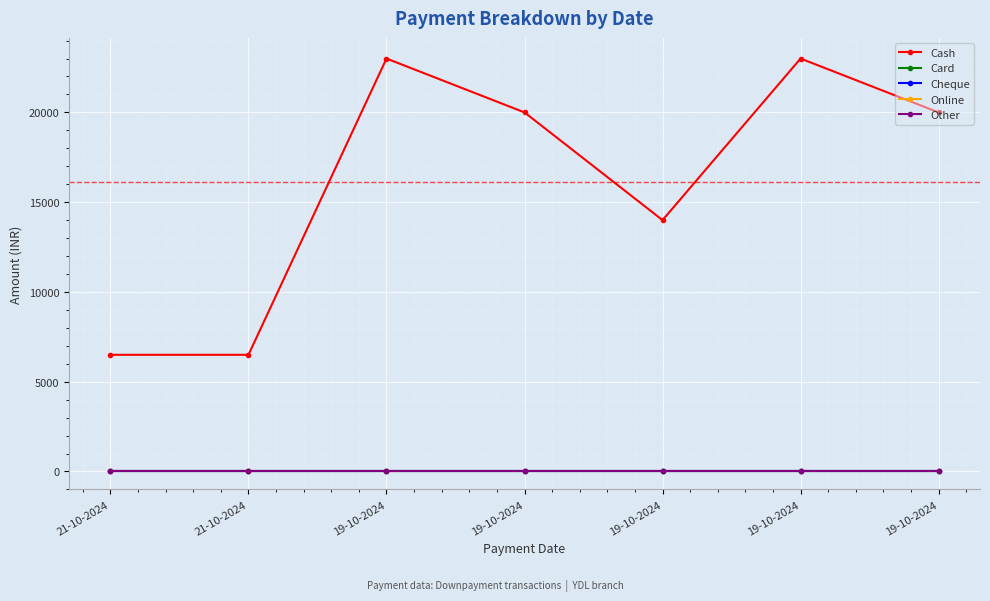

List the series in order of their peak value, lowest first.

Card, Cheque, Online, Other, Cash